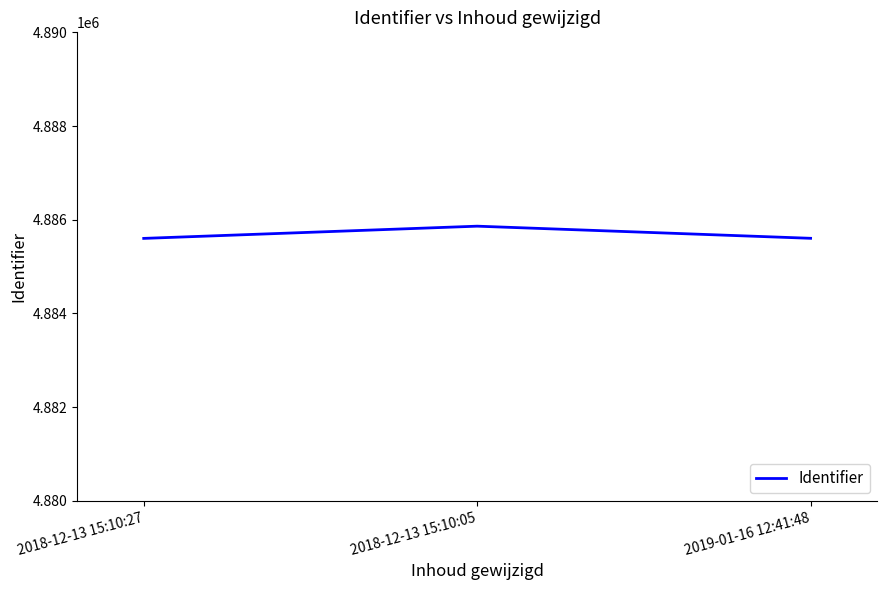

What is the maximum value shown in the chart?

4885863